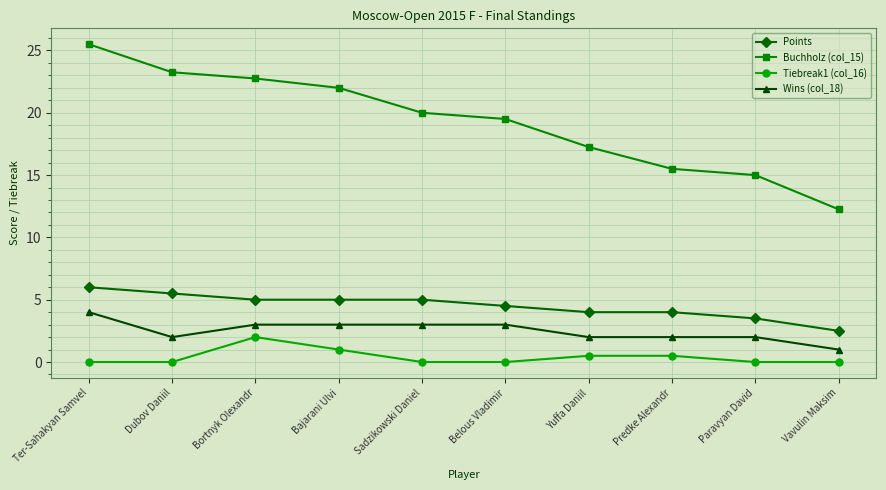

How many values in the Buchholz (col_15) series are below 20?

5